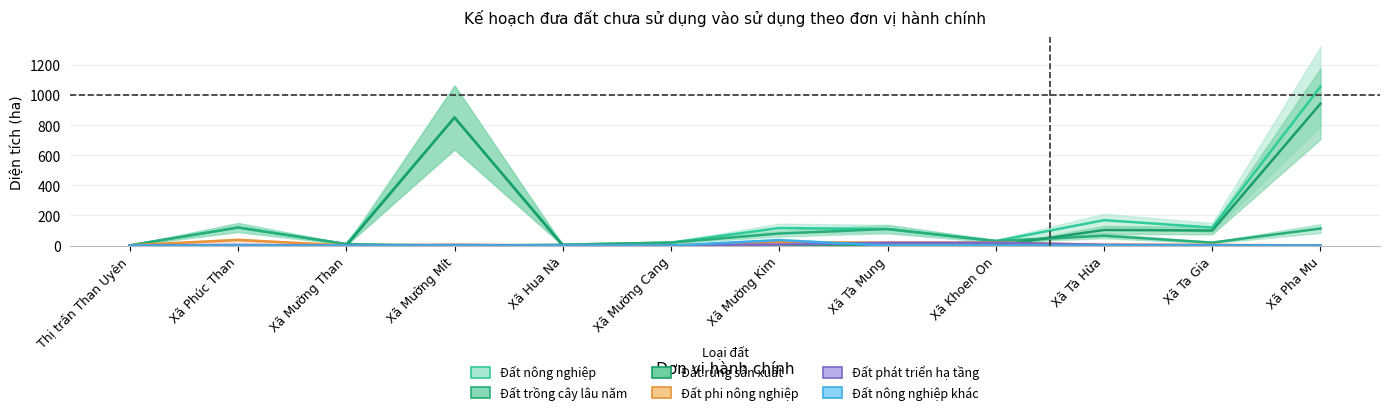

Is the value of Đất phát triển hạ tầng at Xã Phúc Than greater than the value of Đất trồng cây lâu năm at Xã Mường Than?

No